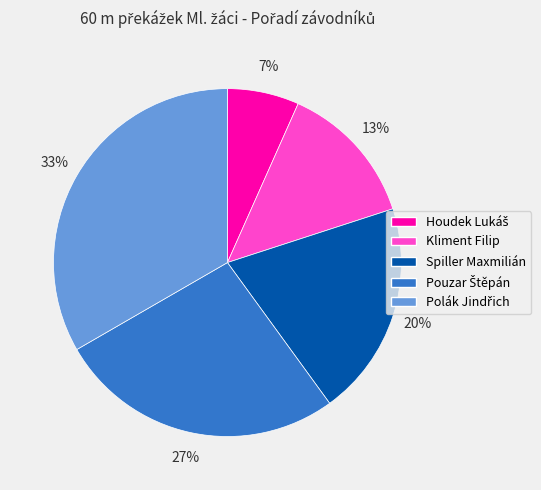

Is it true that Kliment Filip is 1% of the pie?

False